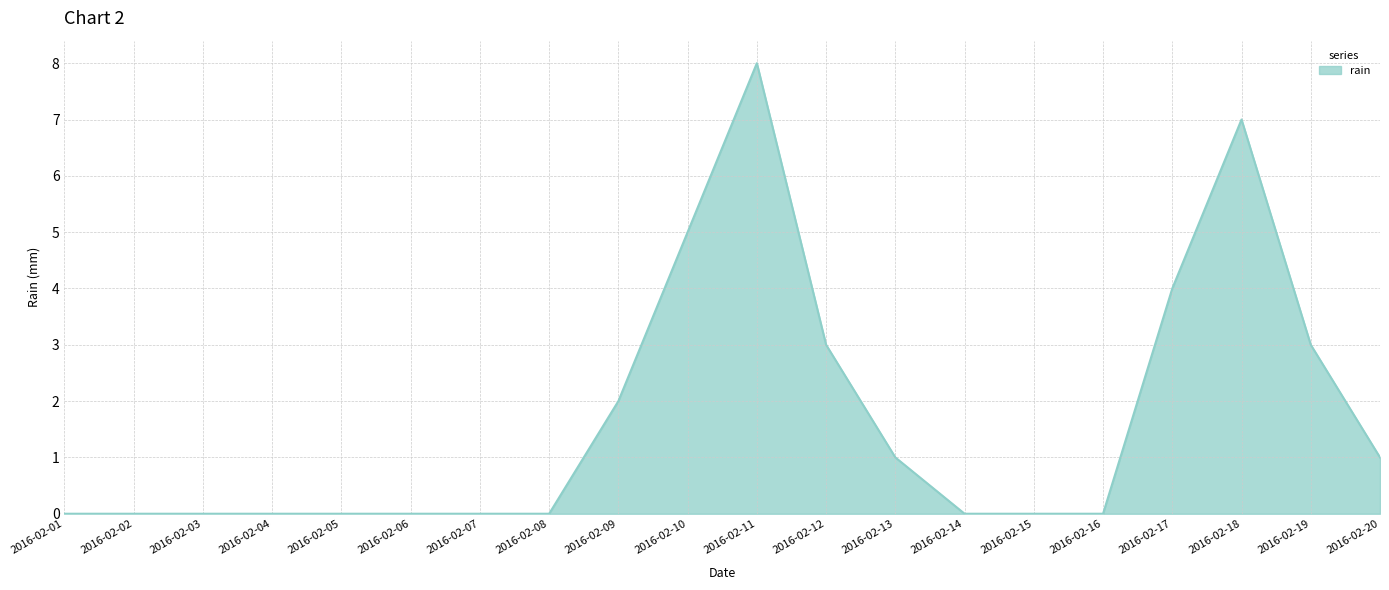

Count the number of data series in this chart.

1